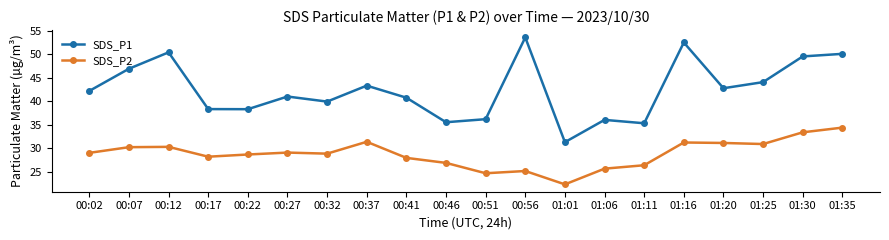

True or false: SDS_P2 has a value of 43.9 at 00:17.

False